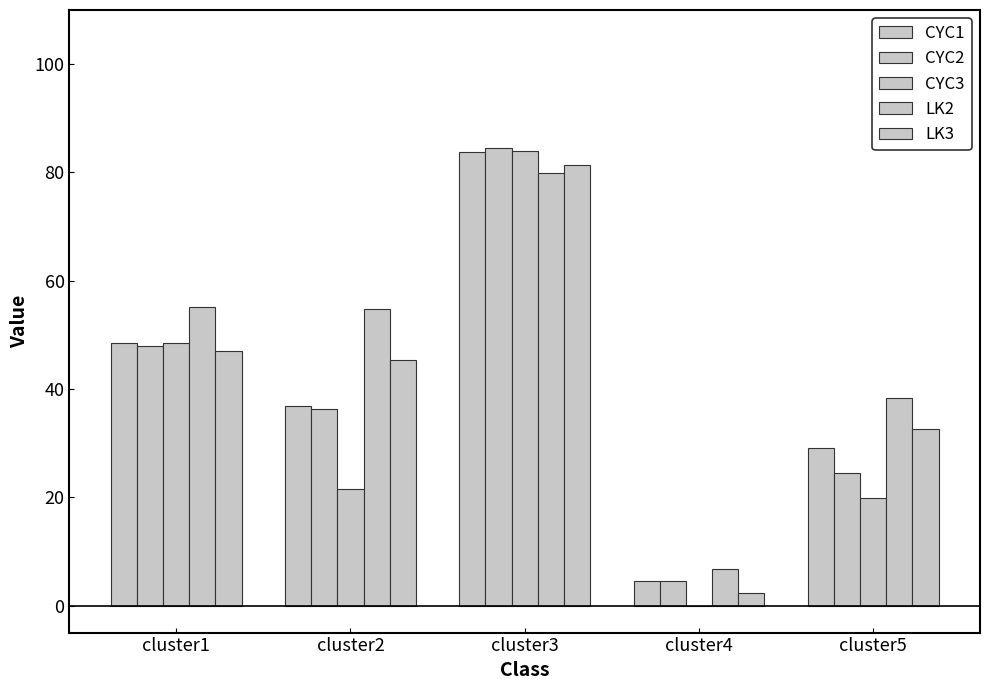

True or false: CYC2 has a value of 1.3 at cluster4.

False